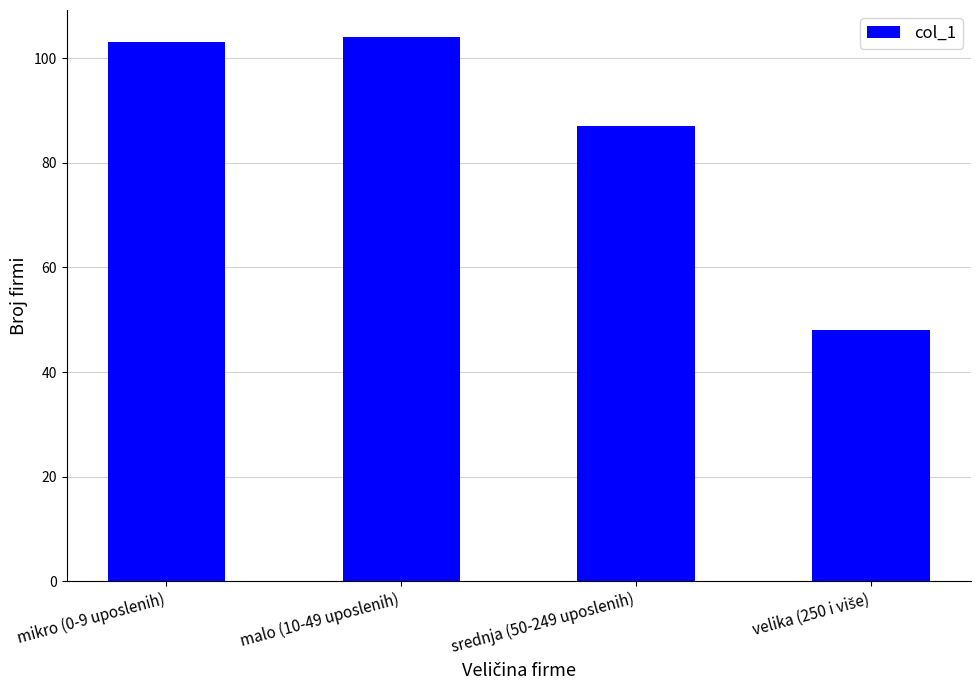

The value at srednja (50-249 uposlenih) is 154. True or false?

False